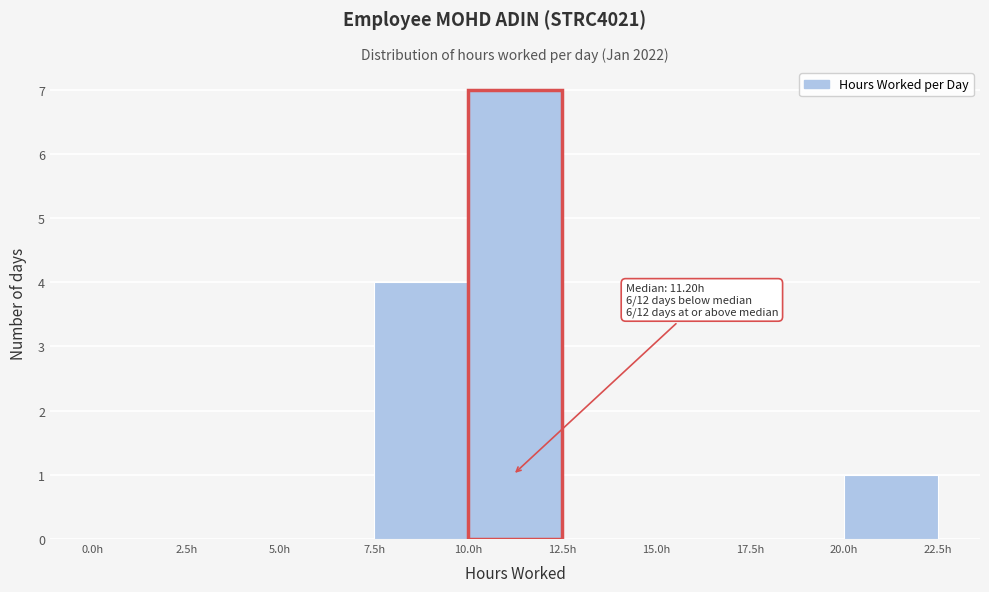

Over which range of the x-axis is the bar tallest?

10.0 to 12.5